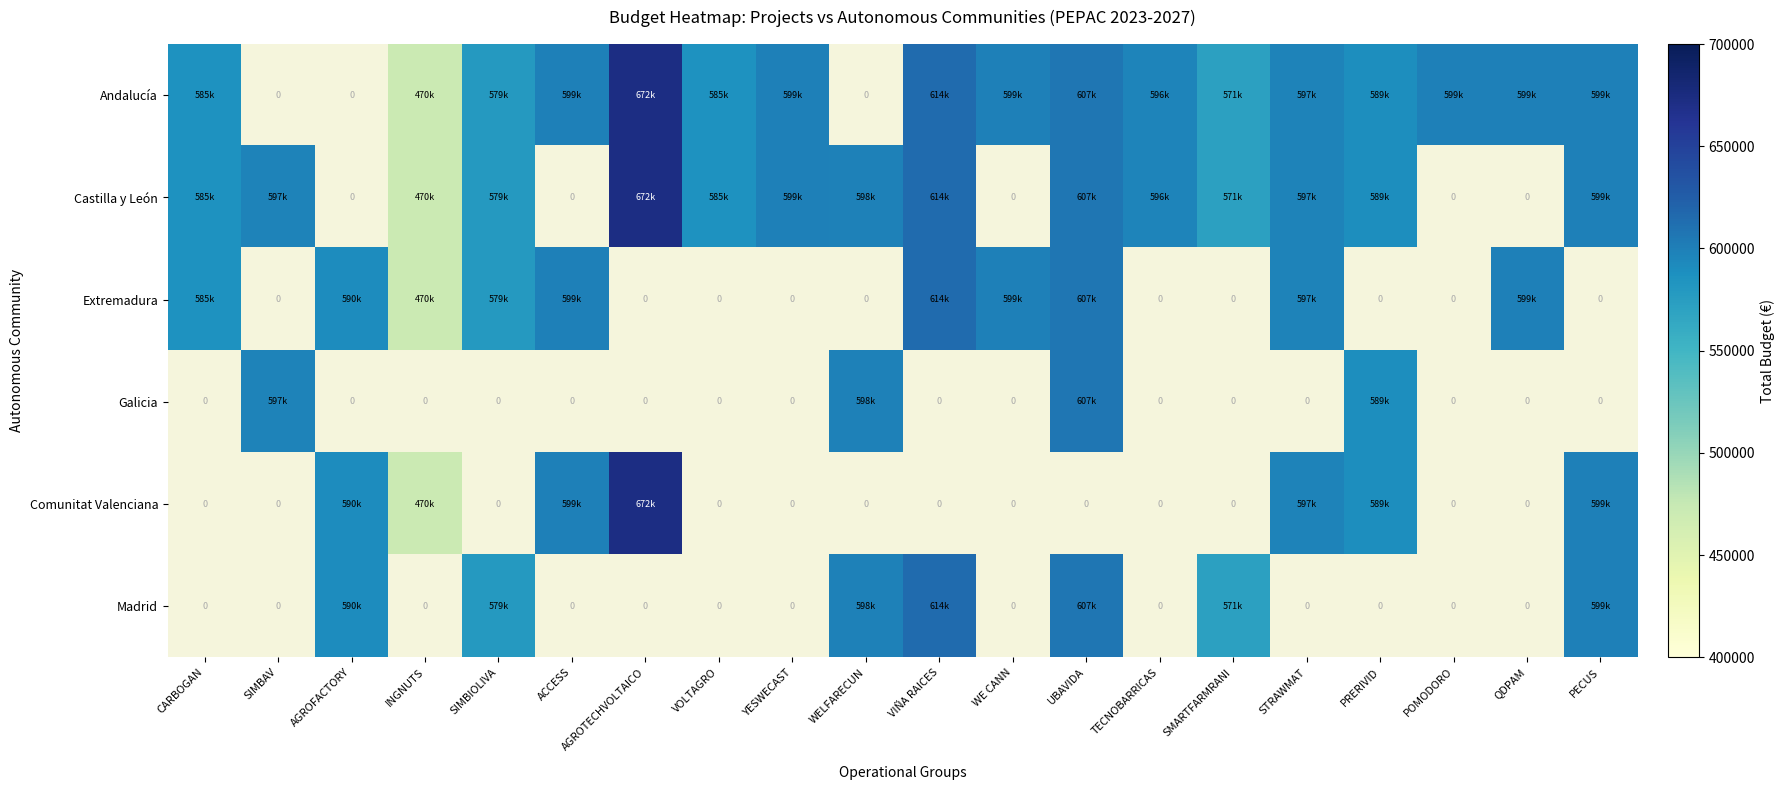

What is the greatest value displayed?

672807.0